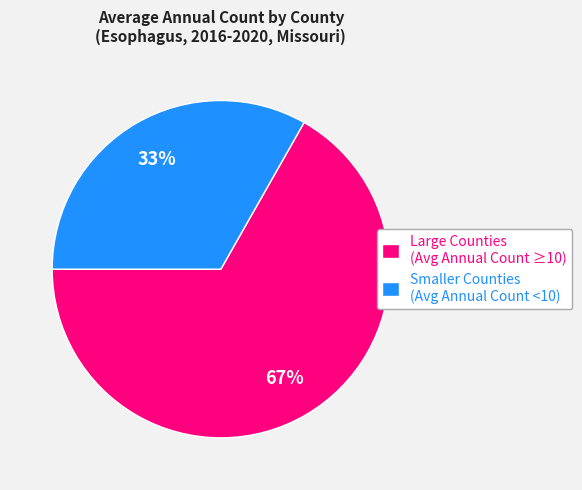

Which slice represents more than half of the pie?

Large Counties (Avg Annual Count ≥10)